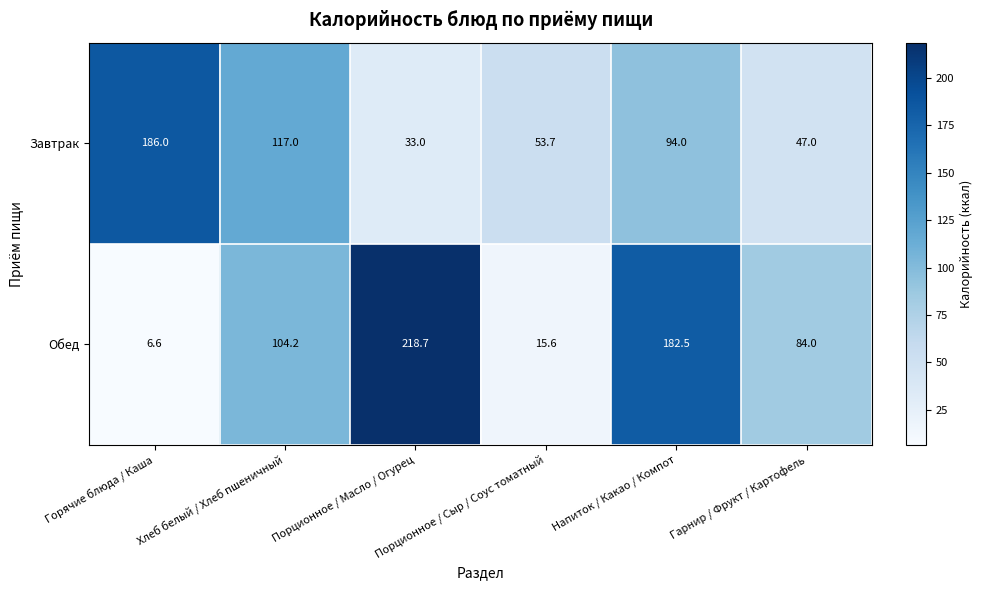

Which series has the largest range (max minus min)?

Обед